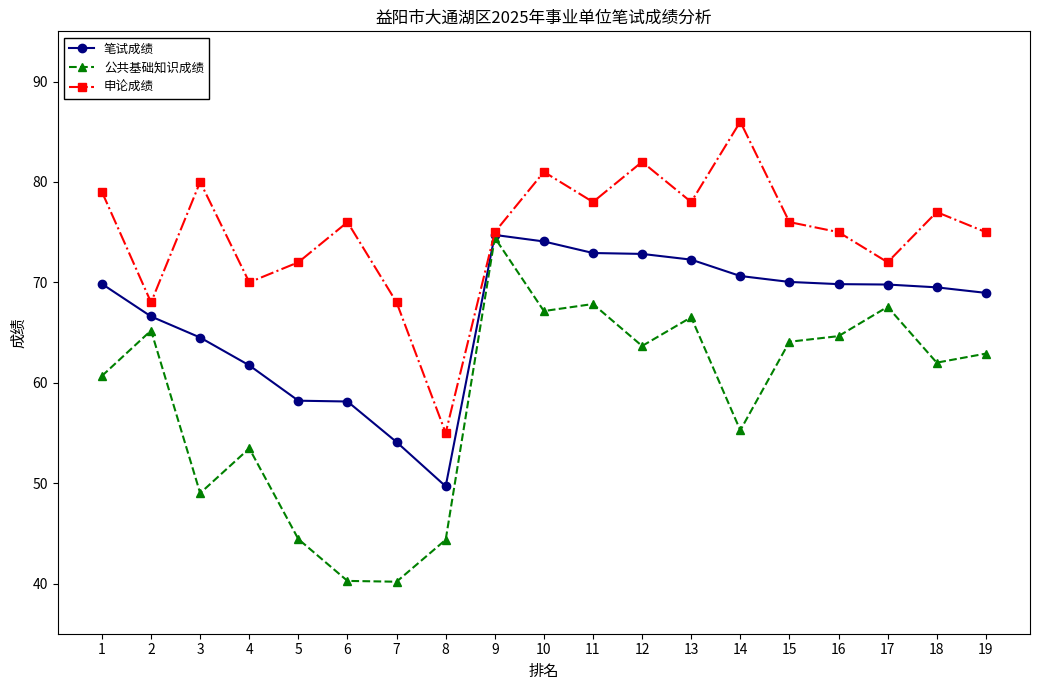

Is it true that 公共基础知识成绩 equals 40.2 at 7?

True